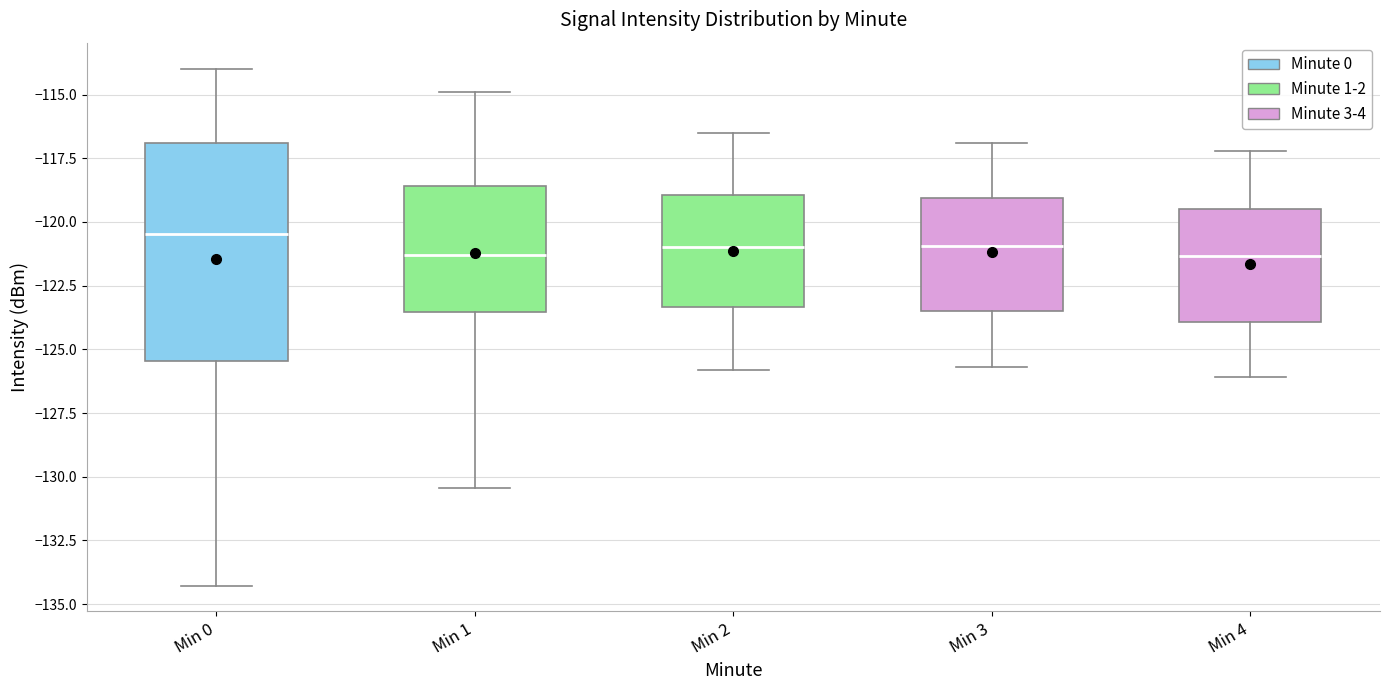

Which box is the tallest, from its lower edge to its upper edge?

Min 0